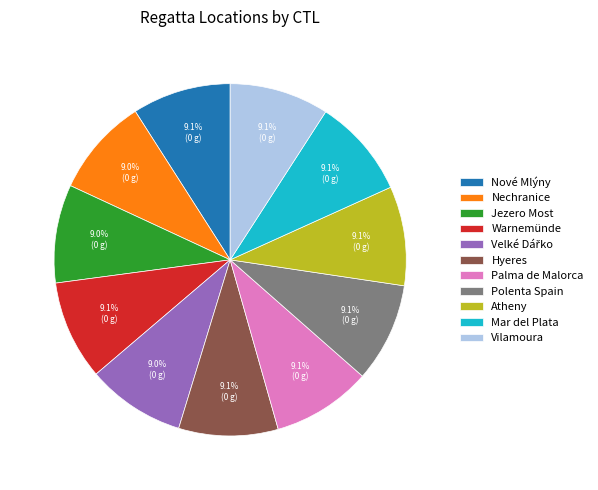

Is it true that Hyeres is 9% of the pie?

True